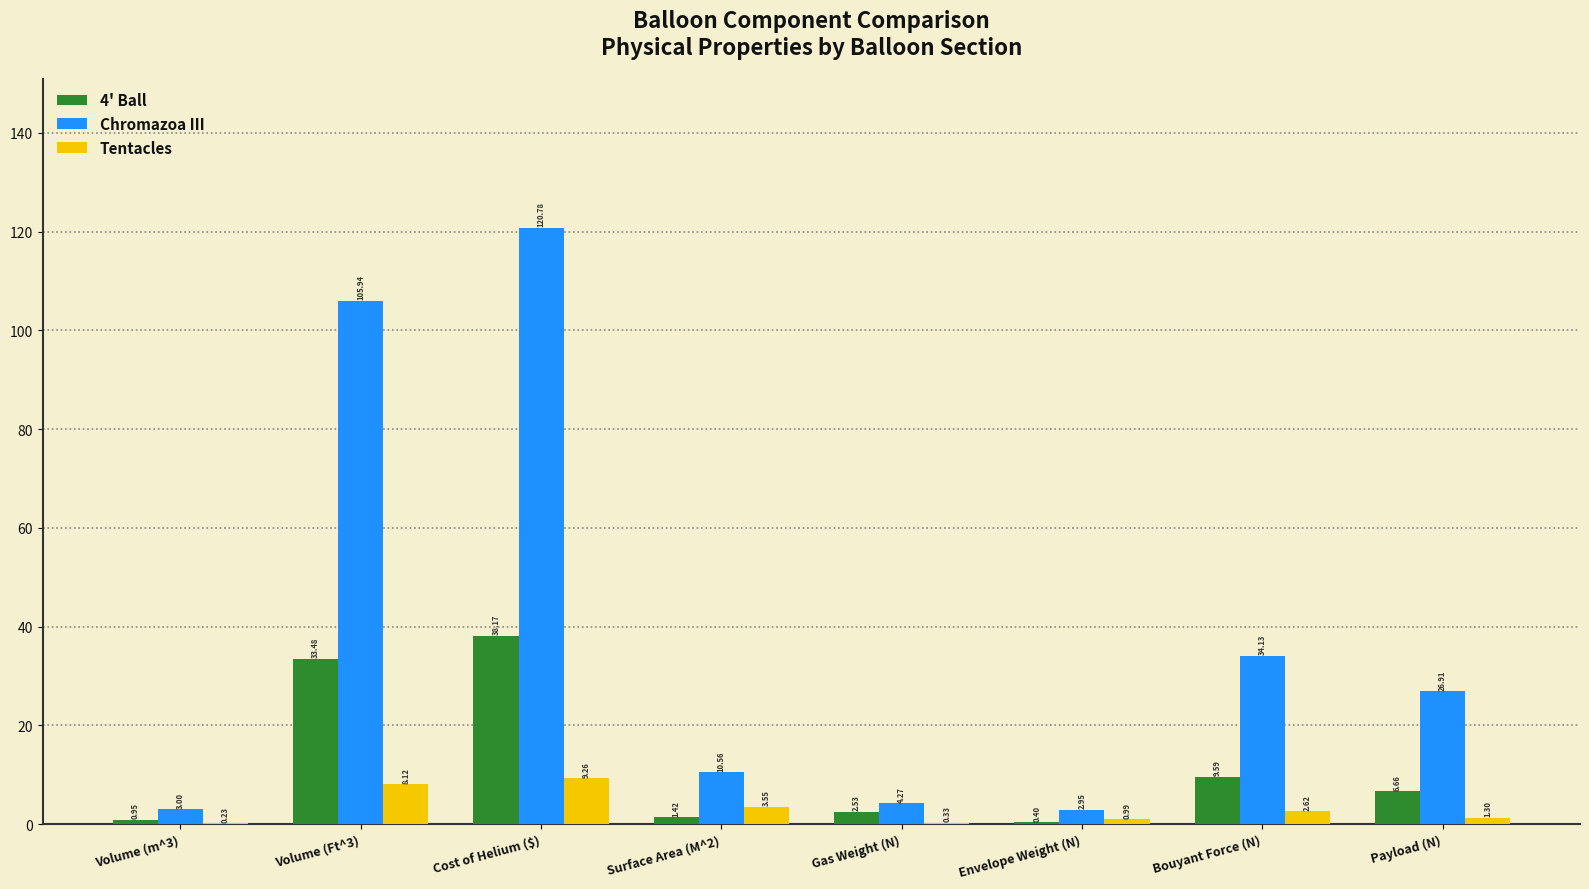

Count the number of data series in this chart.

3